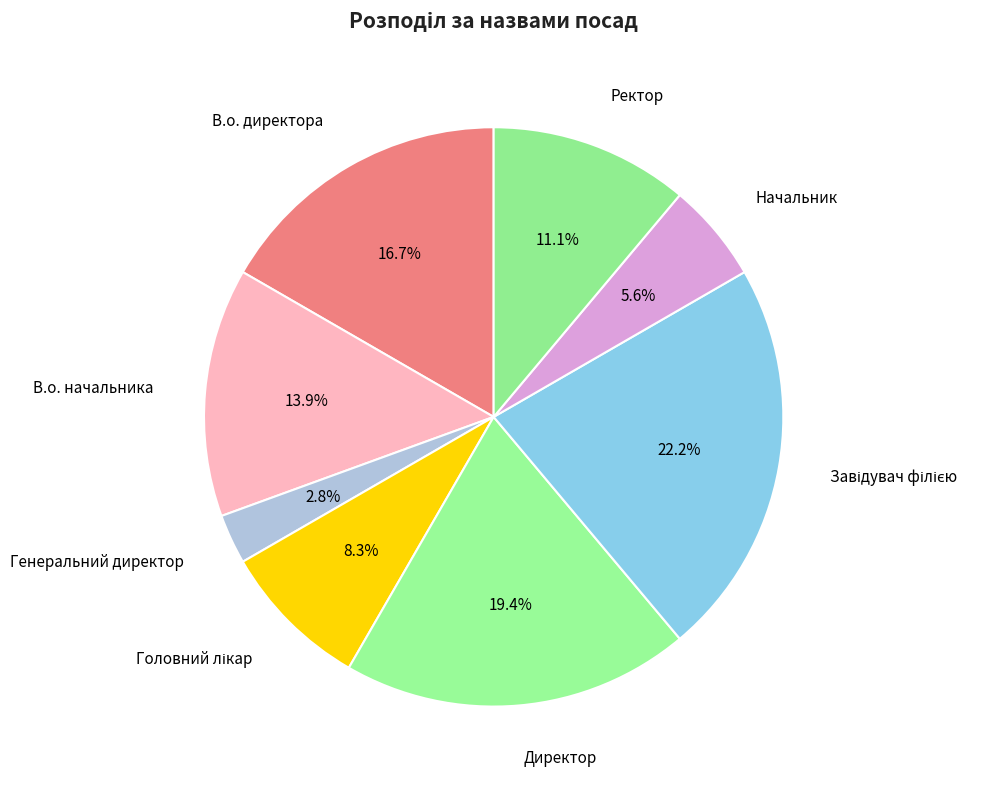

Which slice is the smallest?

Генеральний директор